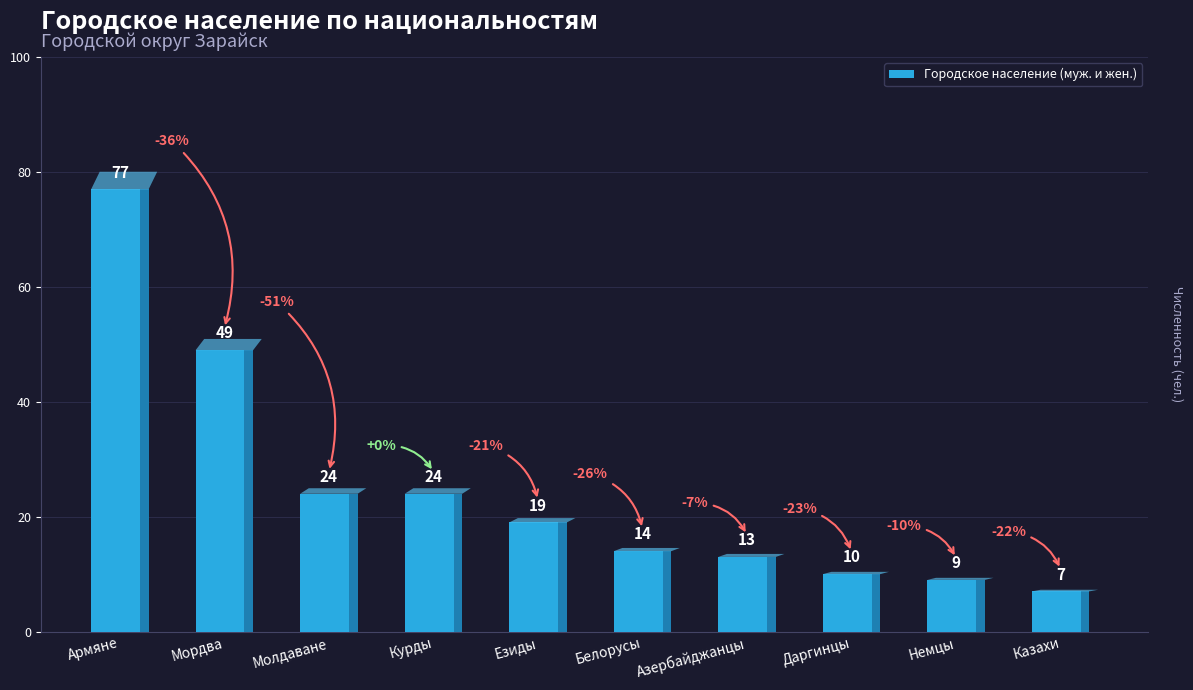

What position from the left is Мордва?

2